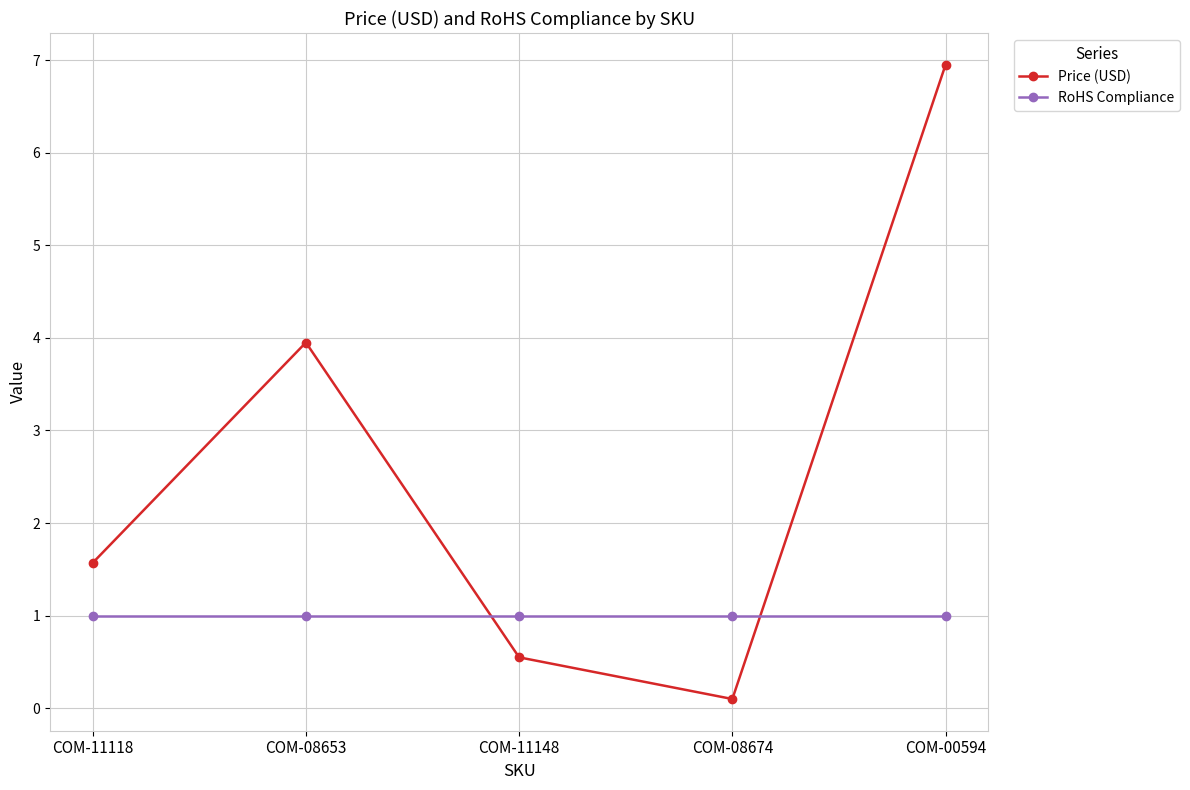

What are all the series names shown in the legend?

Price (USD), RoHS Compliance